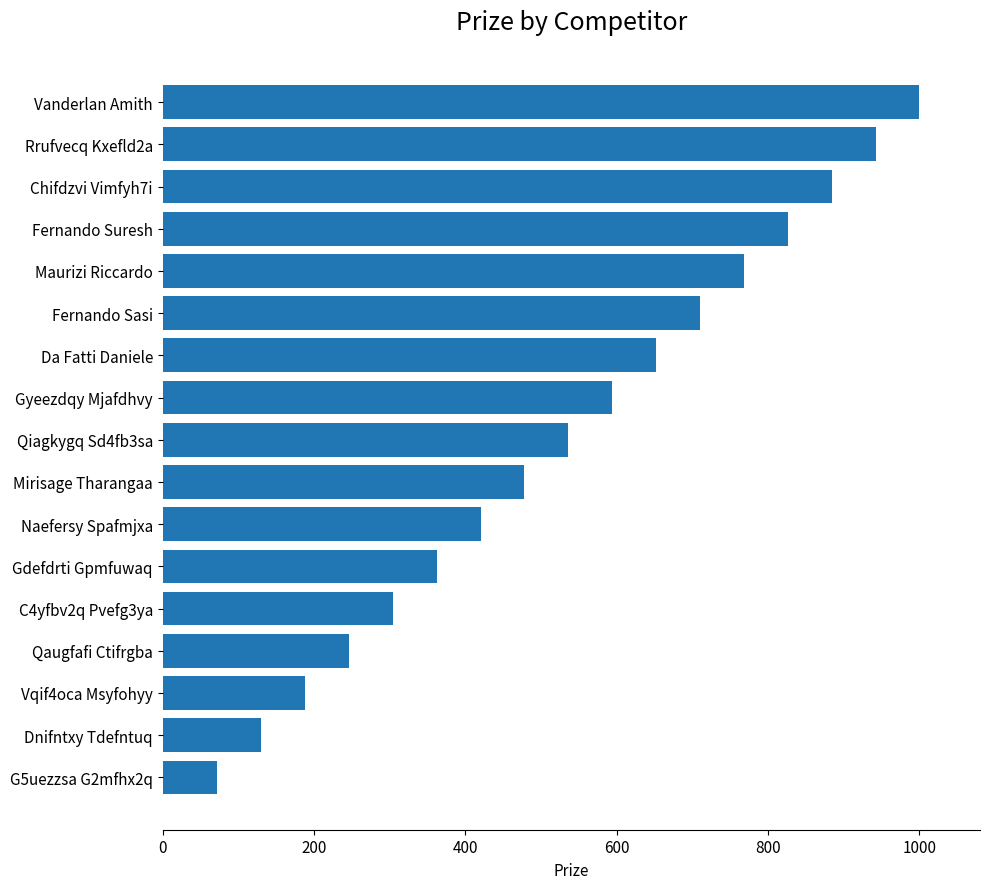

What is the sum of all values?

9112